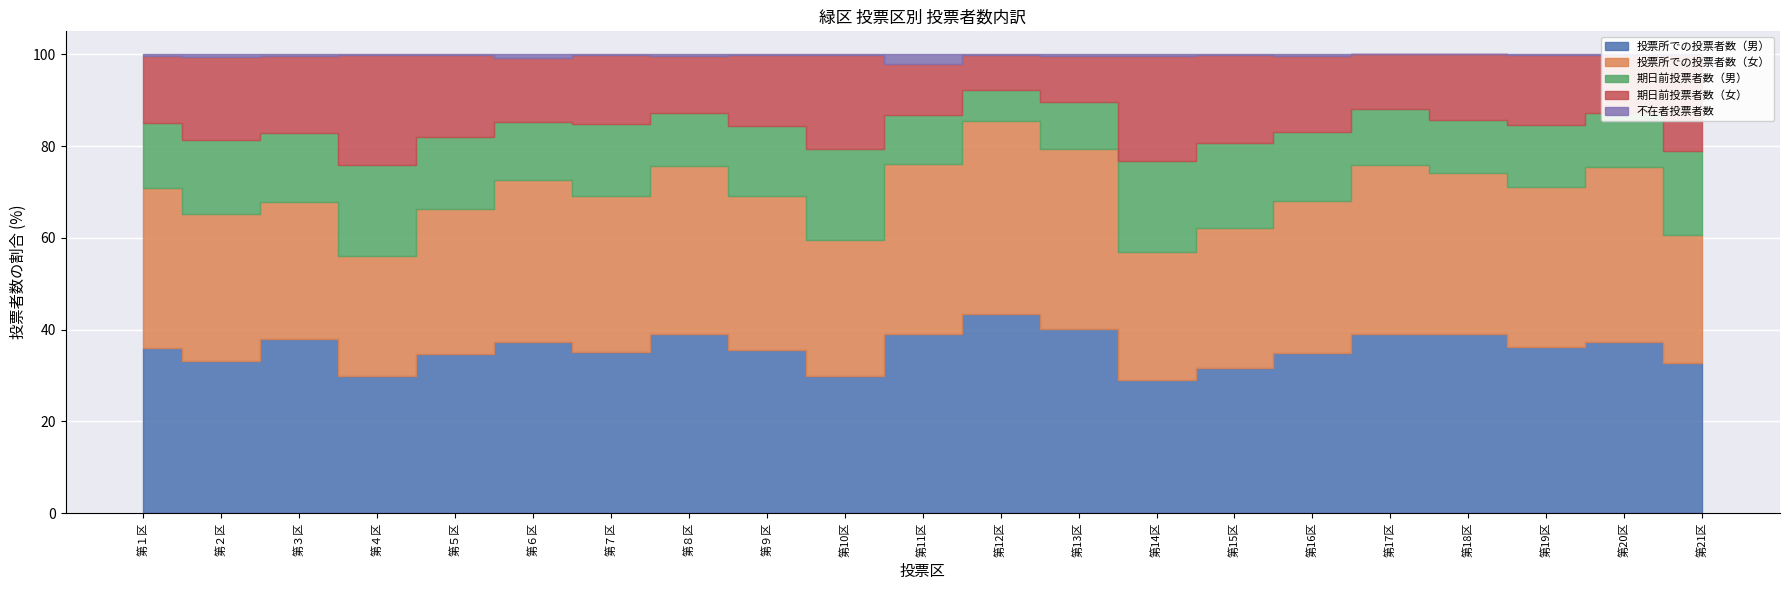

What position from the right is 第21区?

1